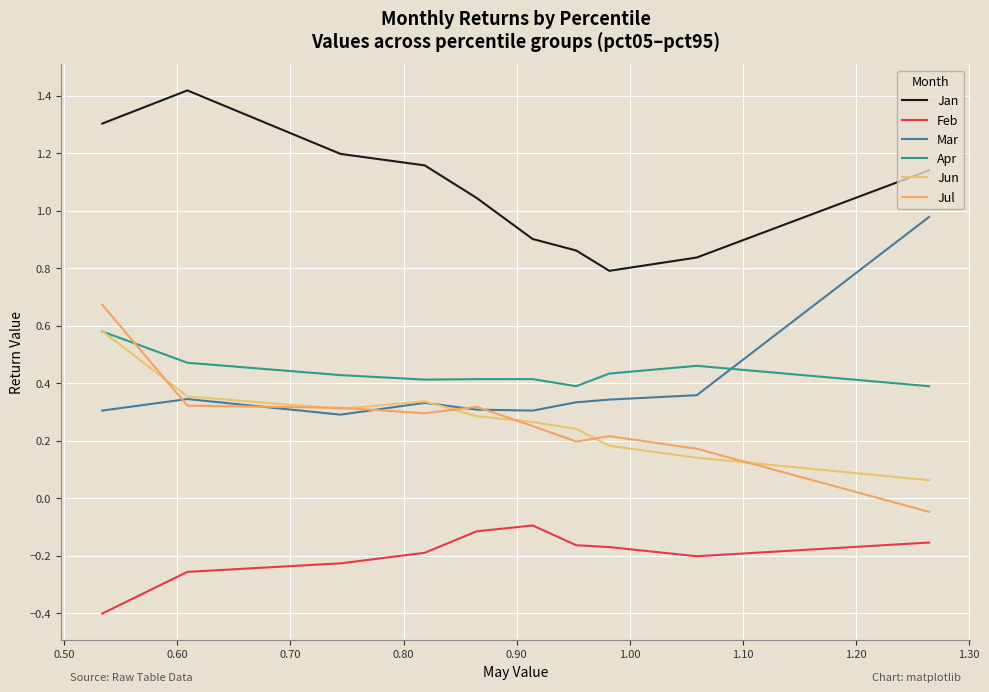

Reading right to left, what are all the values shown in this chart?

Jan: 1.1	0.8	0.8	0.9	0.9	1.0	1.2	1.2	1.4	1.3
Feb: -0.2	-0.2	-0.2	-0.2	-0.1	-0.1	-0.2	-0.2	-0.3	-0.4
Mar: 1.0	0.4	0.3	0.3	0.3	0.3	0.3	0.3	0.3	0.3
Apr: 0.4	0.5	0.4	0.4	0.4	0.4	0.4	0.4	0.5	0.6
Jun: 0.1	0.1	0.2	0.2	0.3	0.3	0.3	0.3	0.4	0.6
Jul: -0.0	0.2	0.2	0.2	0.3	0.3	0.3	0.3	0.3	0.7